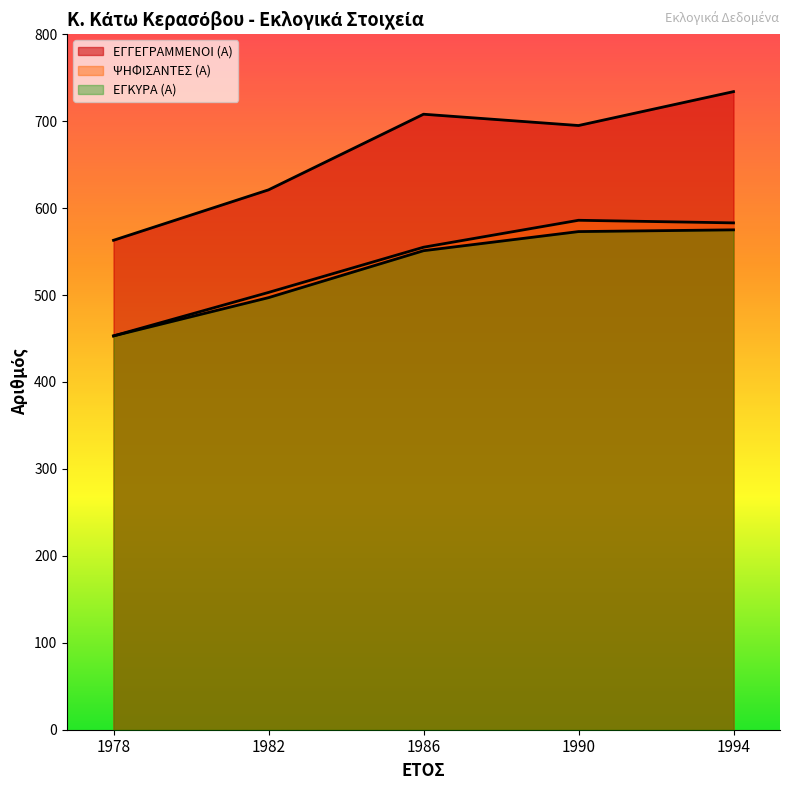

Read the ΕΓΚΥΡΑ (Α) value at 1982, to the nearest 10.

500